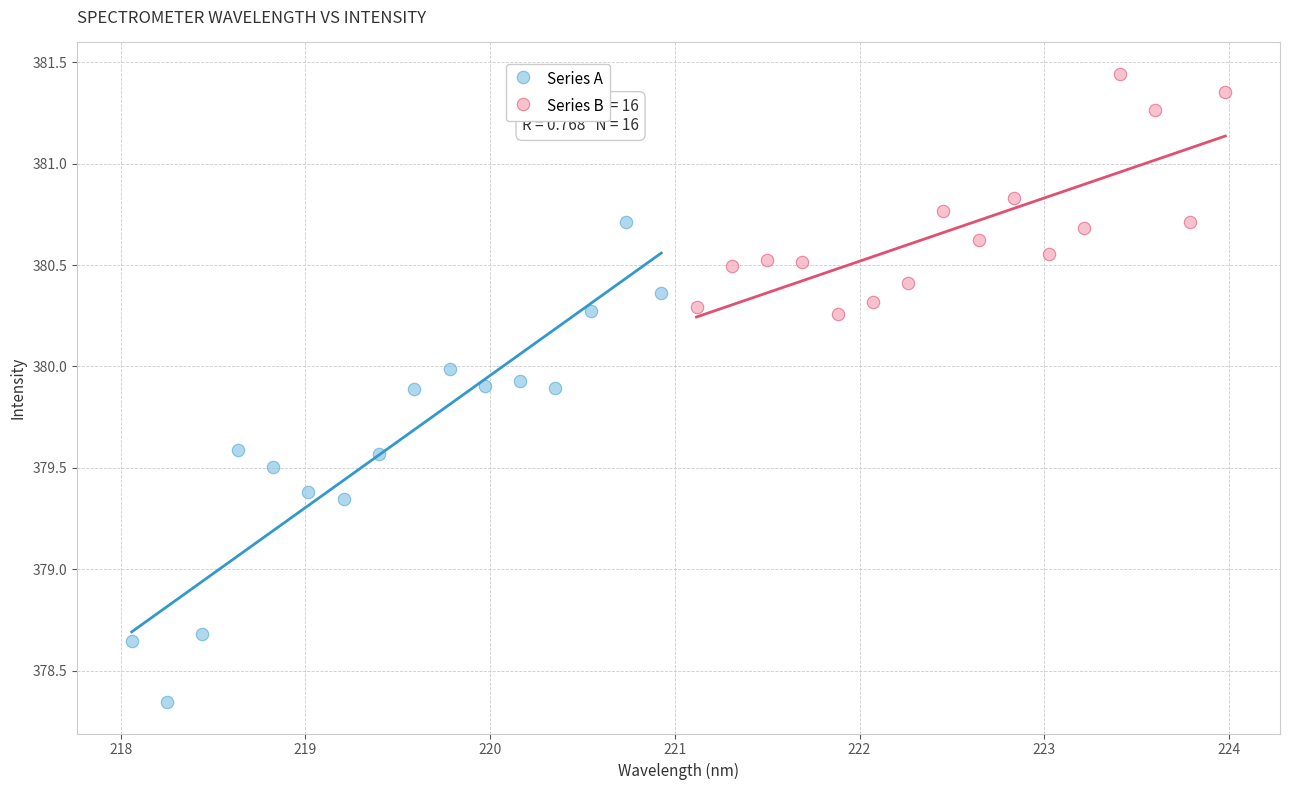

Which series has the largest Y range (max minus min)?

Series A